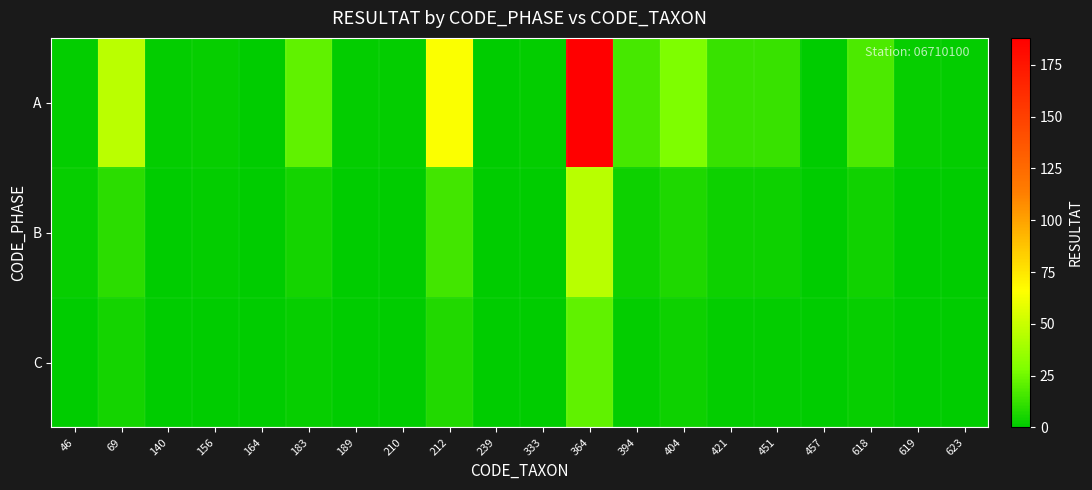

List the series in order of their peak value, highest first.

A, B, C